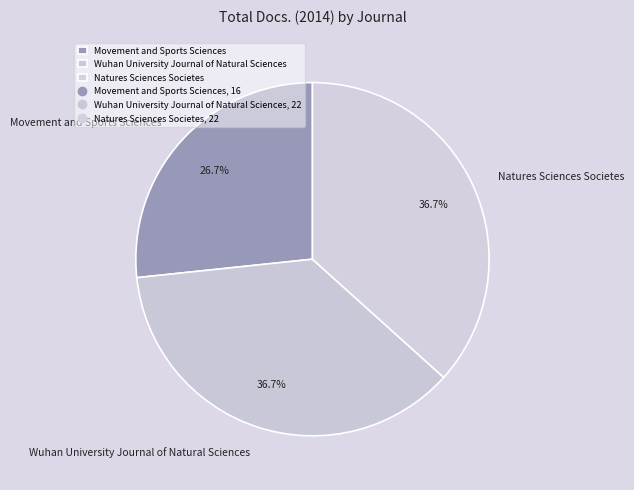

What is the total percentage of Natures Sciences Societes and Wuhan University Journal of Natural Sciences?

73.3%